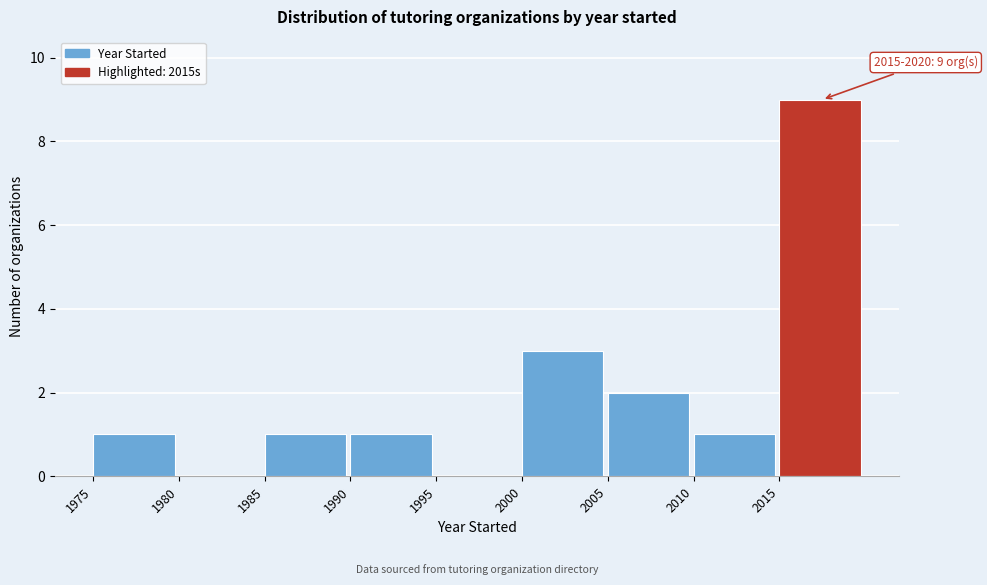

Over which range of the x-axis is the bar tallest?

2015 to 2020